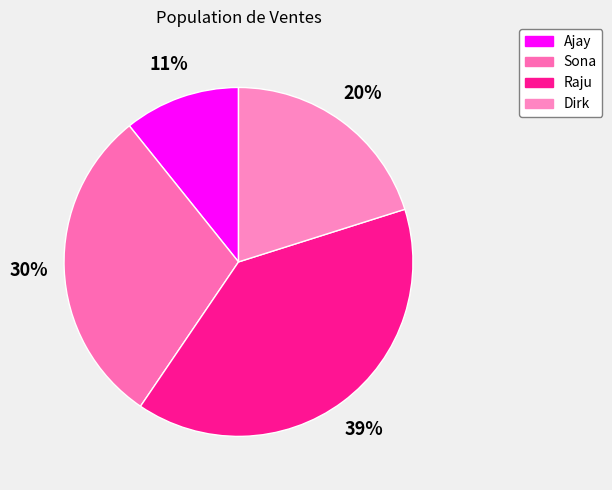

Which category has the smallest portion of the pie?

Ajay